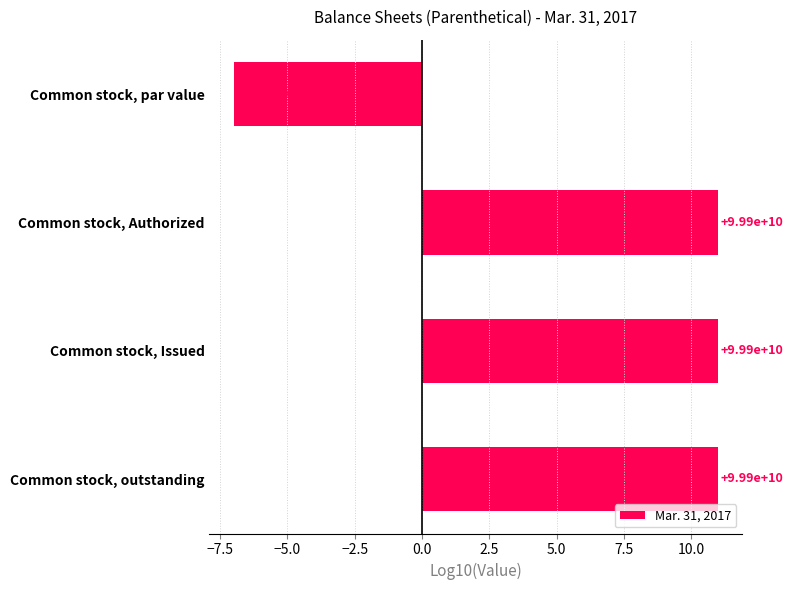

What is the smallest value displayed?

-7.0